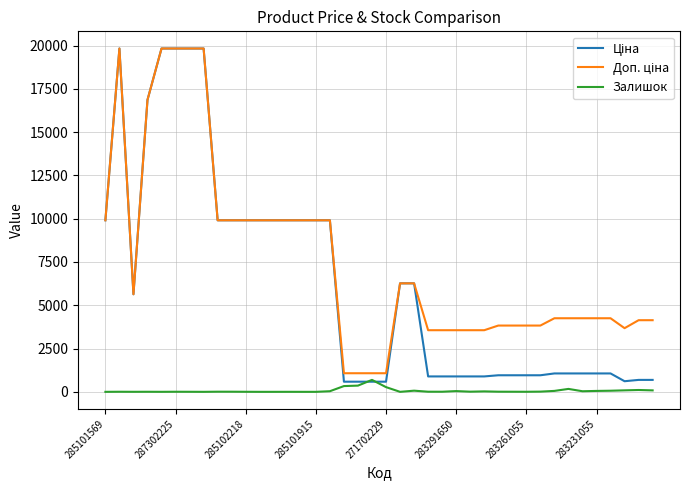

What is the maximum value for Залишок?

690.0